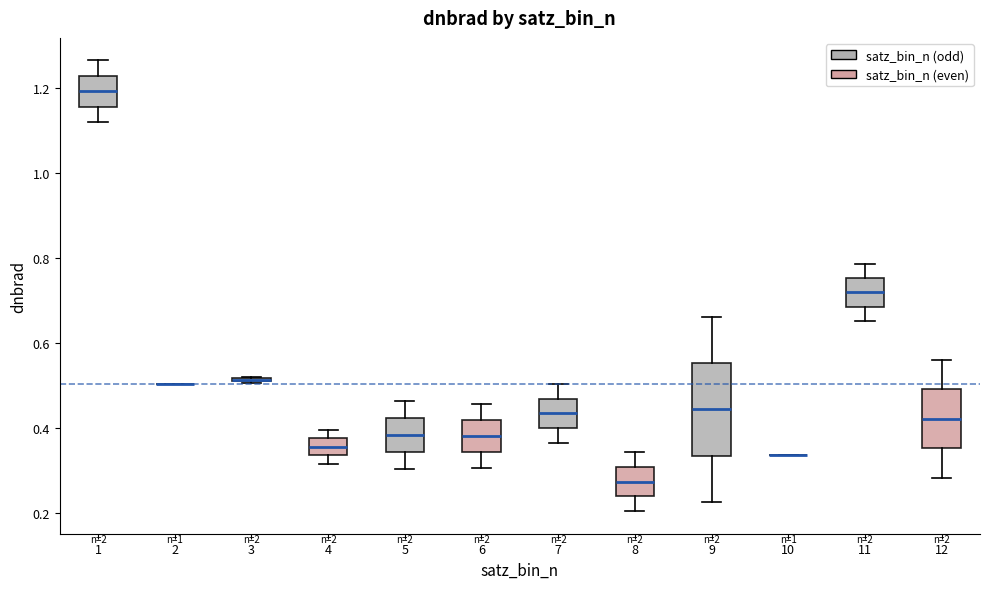

Reading left to right, transcribe this box plot: for each box, give where its median line is, the range the box spans, and where its two whiskers end, as read against the y-axis. The values are not printed on the chart, so give them approximately, as read against the axis.

1: median 1.20, box 1.16 to 1.22, whiskers 1.12 to 1.26
2: box collapsed to a line at 0.50, whiskers 0.50 to 0.50
3: box collapsed to a line at 0.52, whiskers 0.50 to 0.52
4: median 0.36, box 0.34 to 0.38, whiskers 0.32 to 0.40
5: median 0.38, box 0.34 to 0.42, whiskers 0.30 to 0.46
6: median 0.38, box 0.34 to 0.42, whiskers 0.30 to 0.46
7: median 0.44, box 0.40 to 0.46, whiskers 0.36 to 0.50
8: median 0.28, box 0.24 to 0.30, whiskers 0.20 to 0.34
9: median 0.44, box 0.34 to 0.56, whiskers 0.22 to 0.66
10: box collapsed to a line at 0.34, whiskers 0.34 to 0.34
11: median 0.72, box 0.68 to 0.76, whiskers 0.66 to 0.78
12: median 0.42, box 0.36 to 0.50, whiskers 0.28 to 0.56